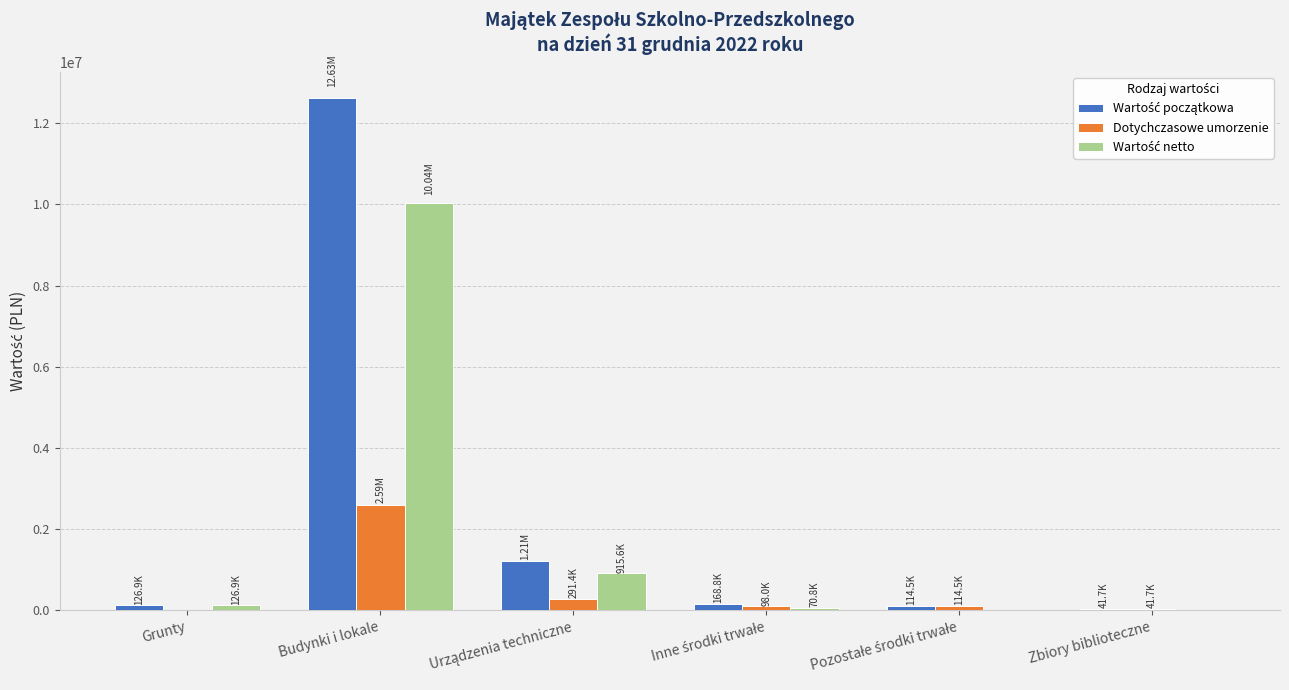

What is the label of the 4th bar from the left?

Inne środki trwałe